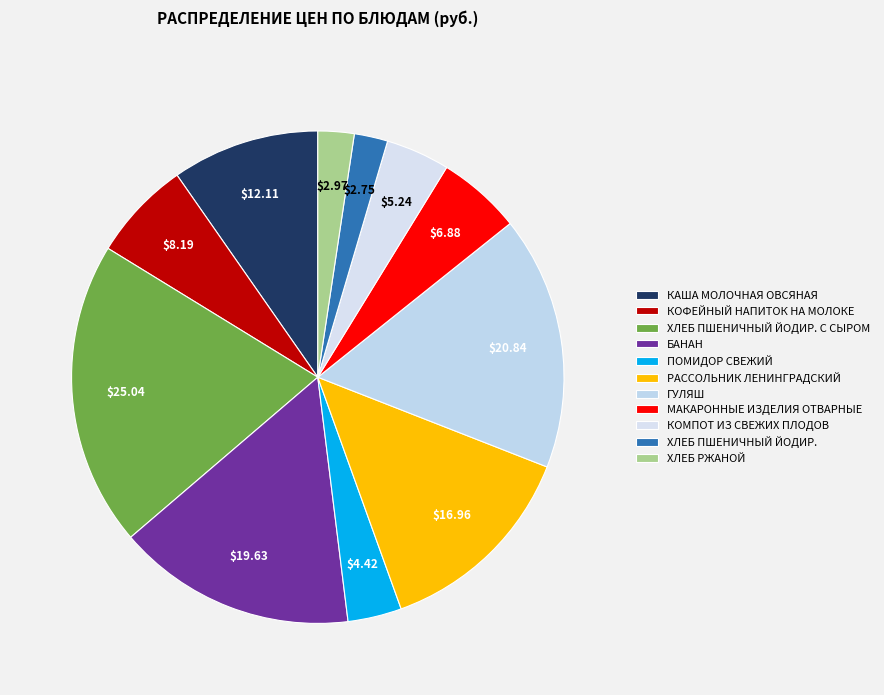

Approximately how many times larger is the value at КОФЕЙНЫЙ НАПИТОК НА МОЛОКЕ compared to ХЛЕБ РЖАНОЙ?

2.8